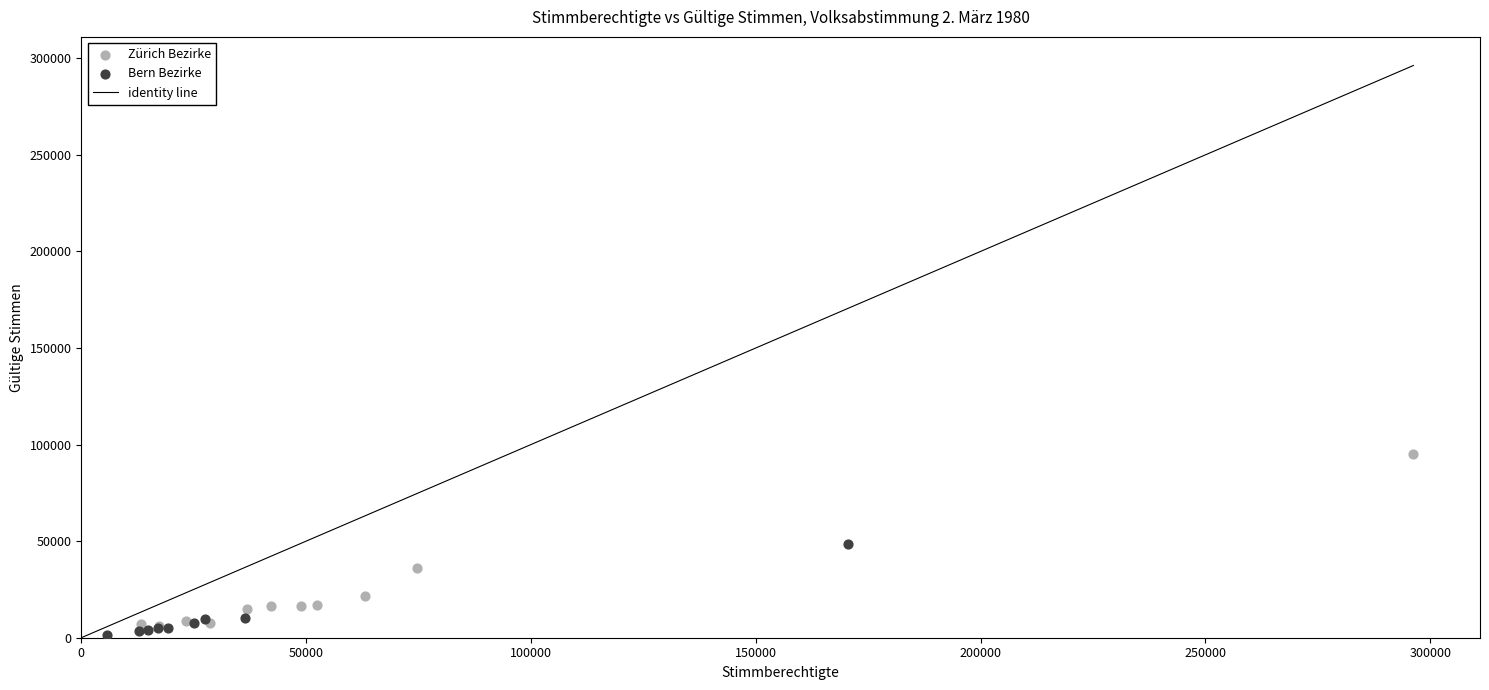

Which series has the largest Y range (max minus min)?

Zürich Bezirke